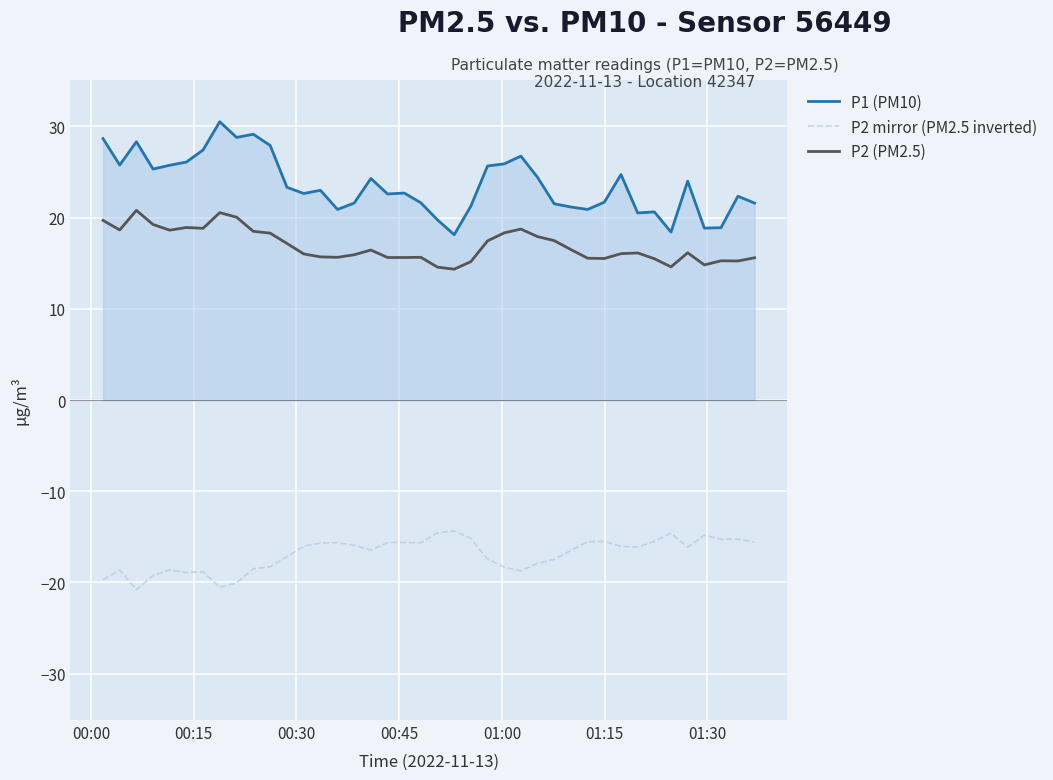

How many distinct data groups are displayed?

3